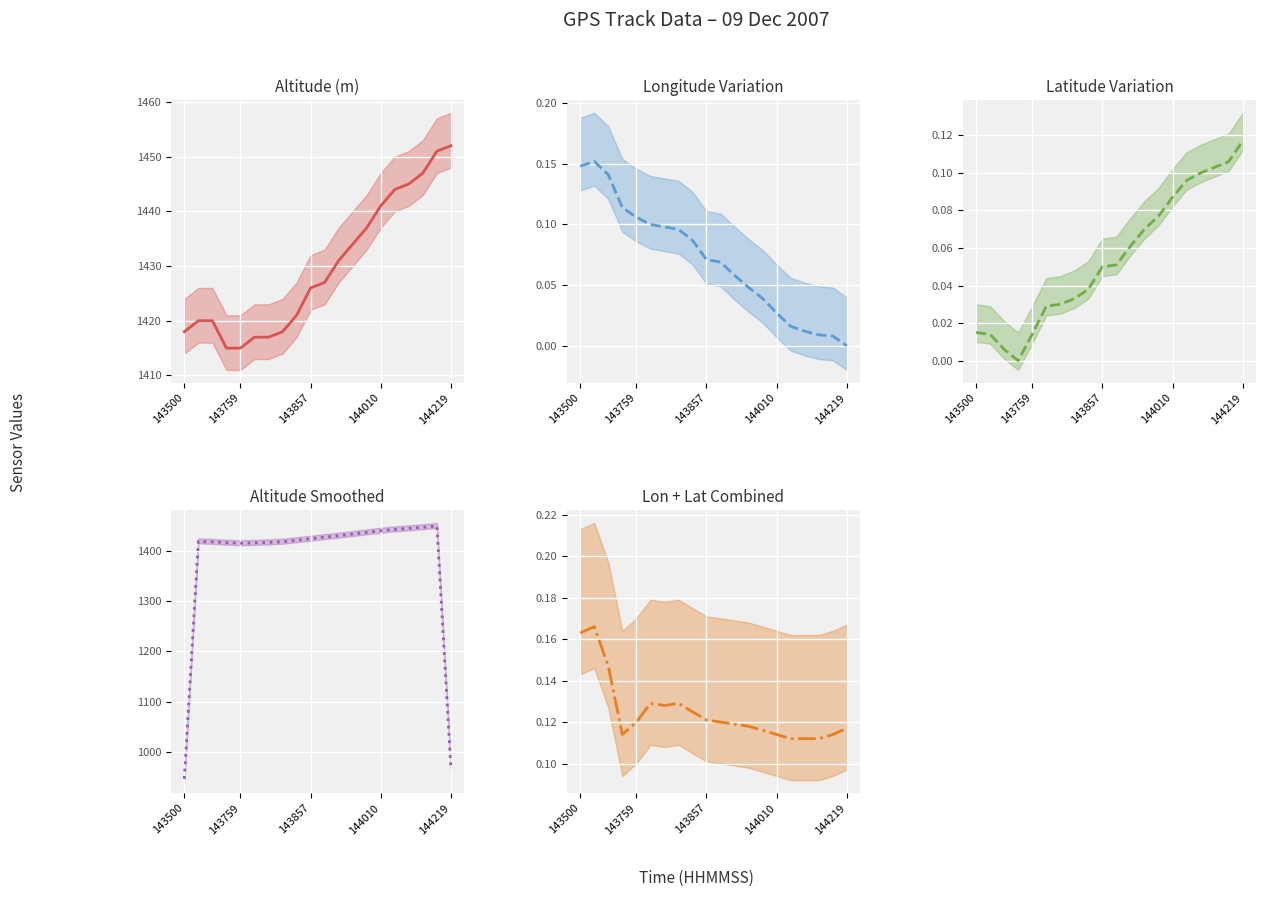

How many interior local peaks does the Longitude Variation center series have?

1